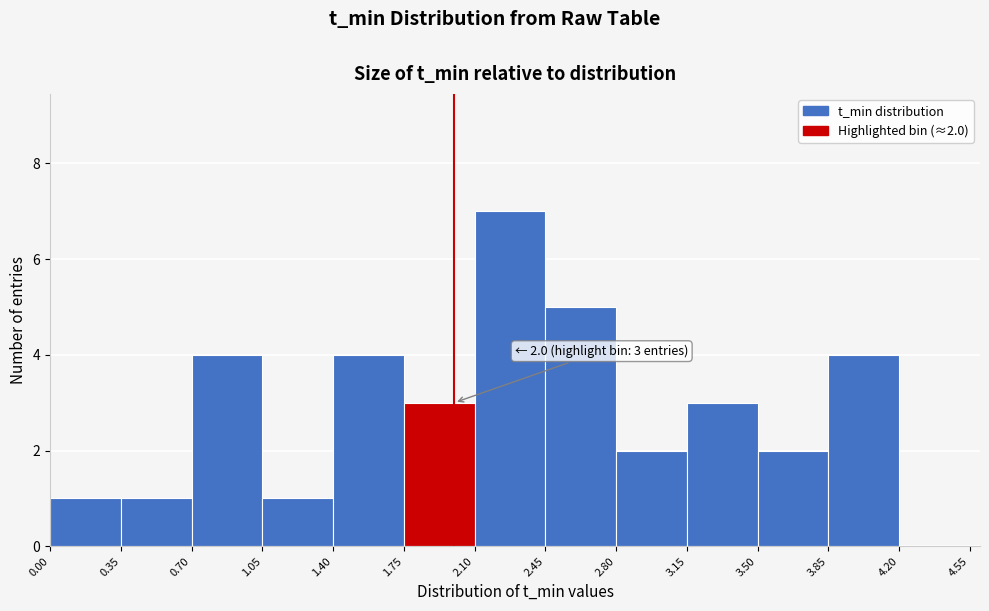

Which range on the x-axis has the tallest bar?

2.10 to 2.45